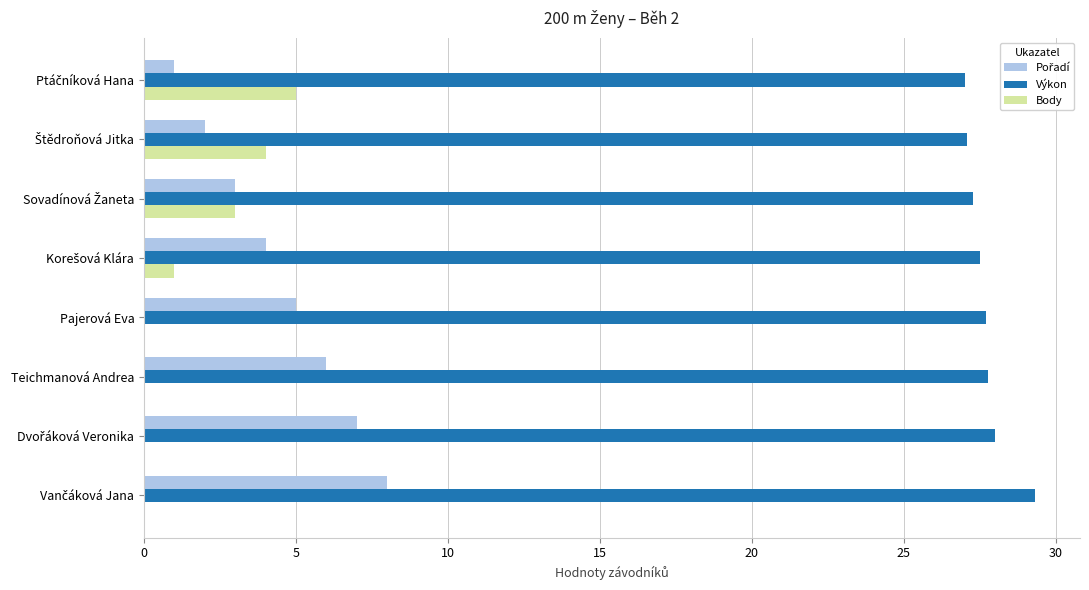

Which series has the largest total across all categories?

Výkon